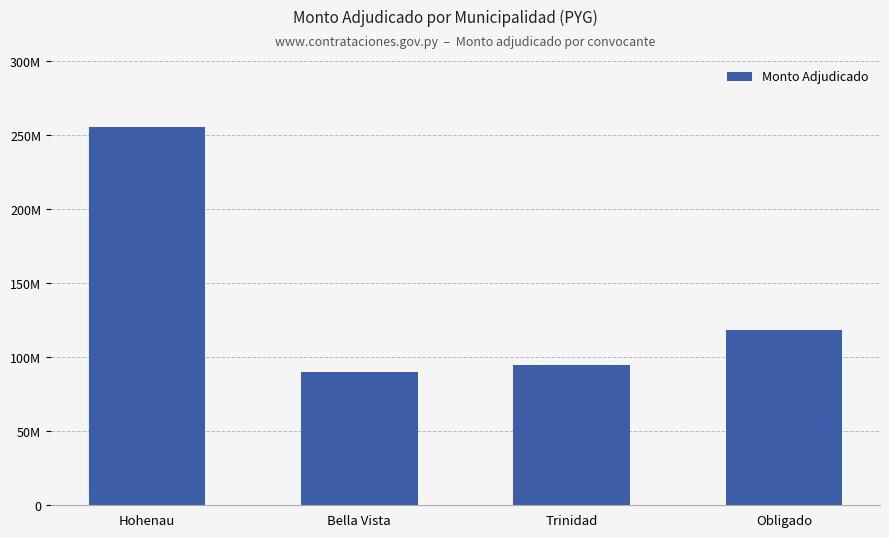

What is the label of the 1st bar from the right?

Obligado